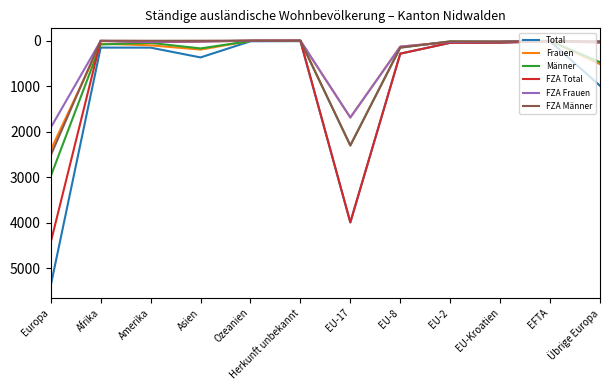

Between Afrika and EU-17, which series saw the biggest shift?

FZA Total